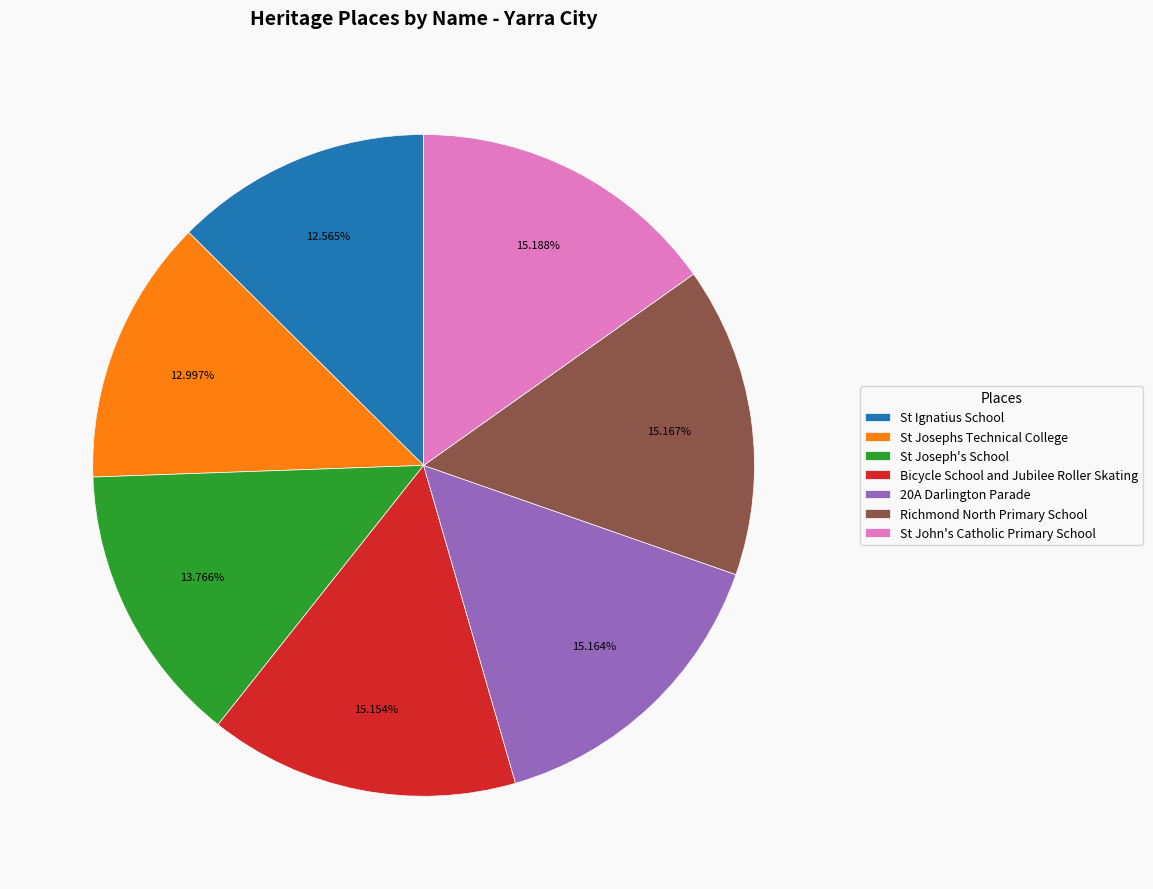

To the nearest percent, what is the average slice percentage?

14%